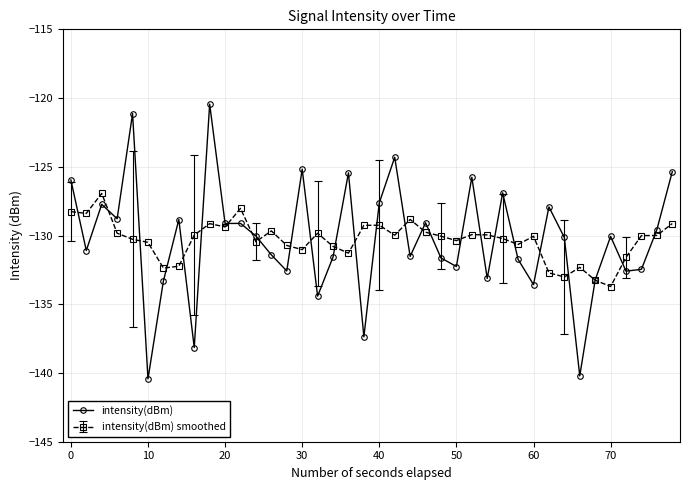

Does the chart have visible grid lines?

Yes